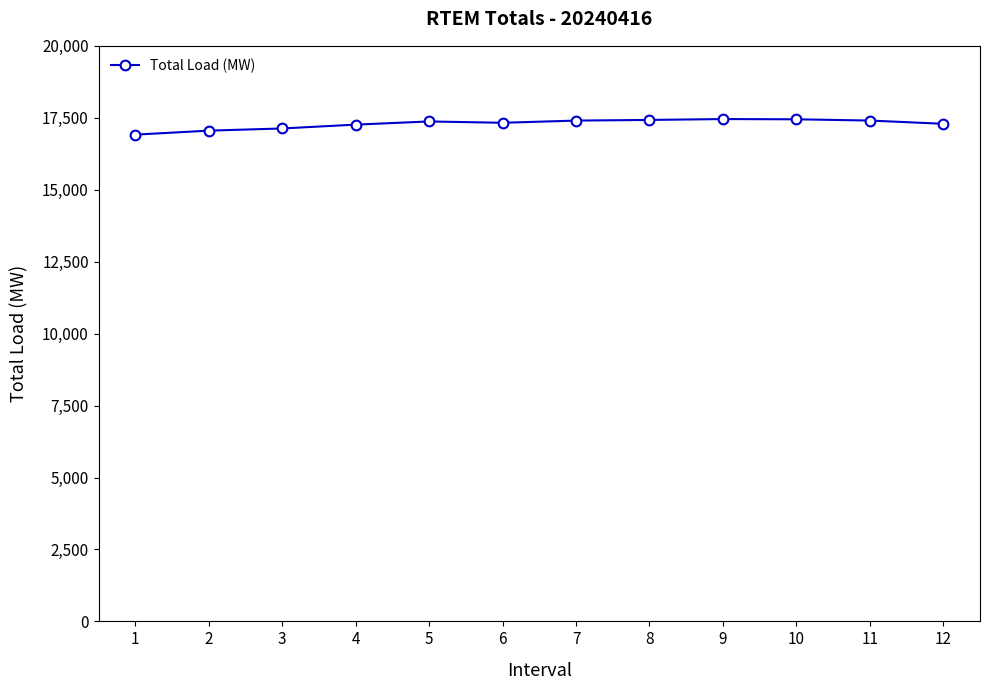

What is the difference between the values at 5 and 6?

46.2